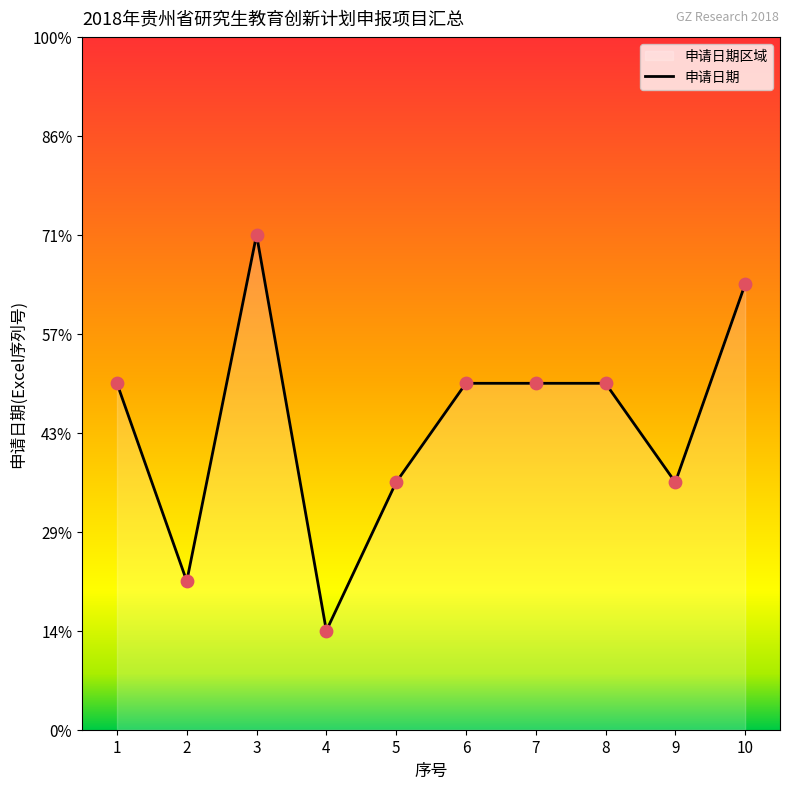

Between 5 and 7, which is larger?

7